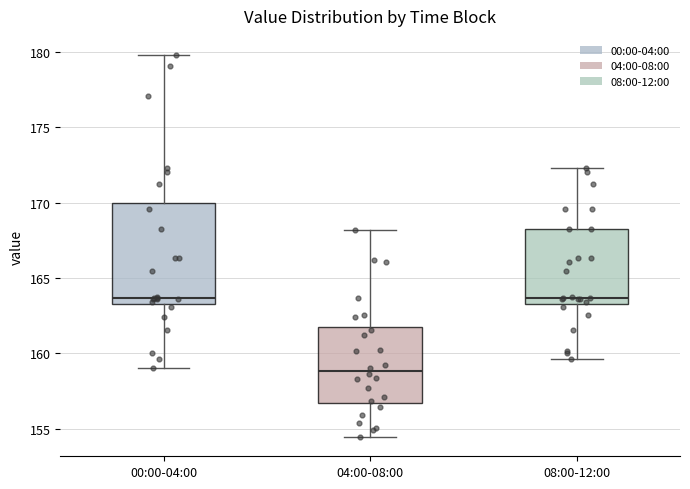

Reading left to right, read every box against the y-axis: the position of its median line, the range the box covers, and the ends of its whiskers. The values are not printed on the chart, so give them approximately, as read against the axis.

00:00-04:00: median 163.5 (just above the box's lower edge), box 163.5 to 170.0, whiskers 159.0 to 180.0
04:00-08:00: median 159.0, box 156.5 to 162.0, whiskers 154.5 to 168.0
08:00-12:00: median 163.5 (just above the box's lower edge), box 163.5 to 168.5, whiskers 159.5 to 172.5